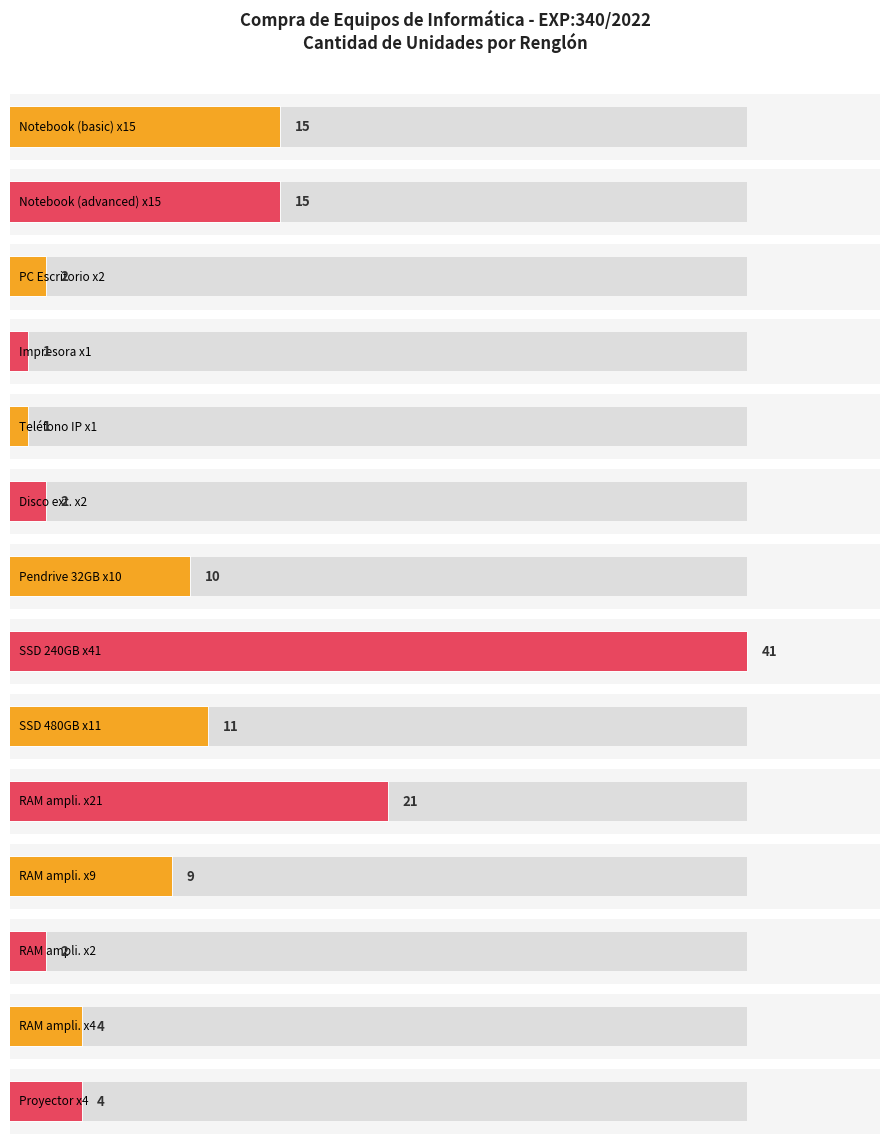

What is the value of the 6th bar from the left?

2